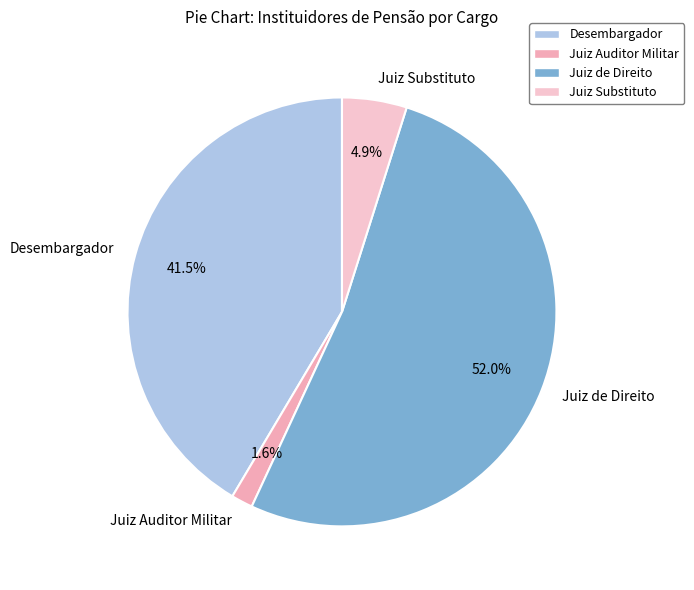

To the nearest percent, what is the average slice percentage?

25%